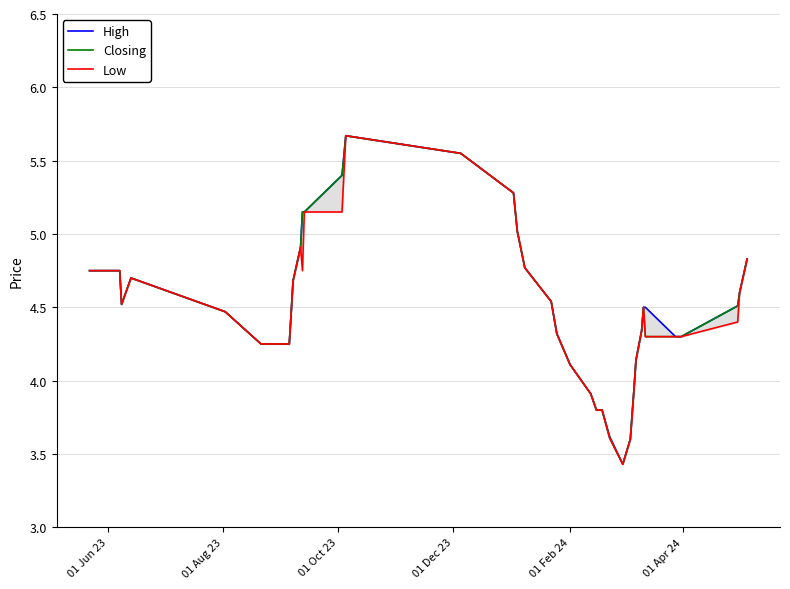

How many interior local peaks does the Low series have?

4